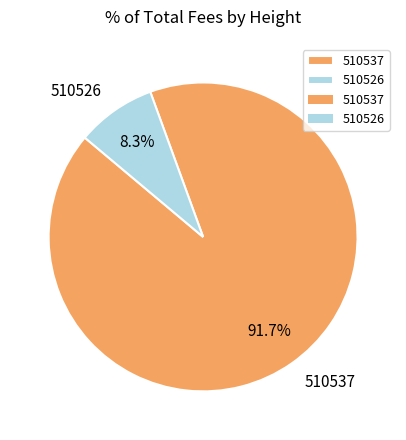

Is it true that 510537 is 92% of the pie?

True